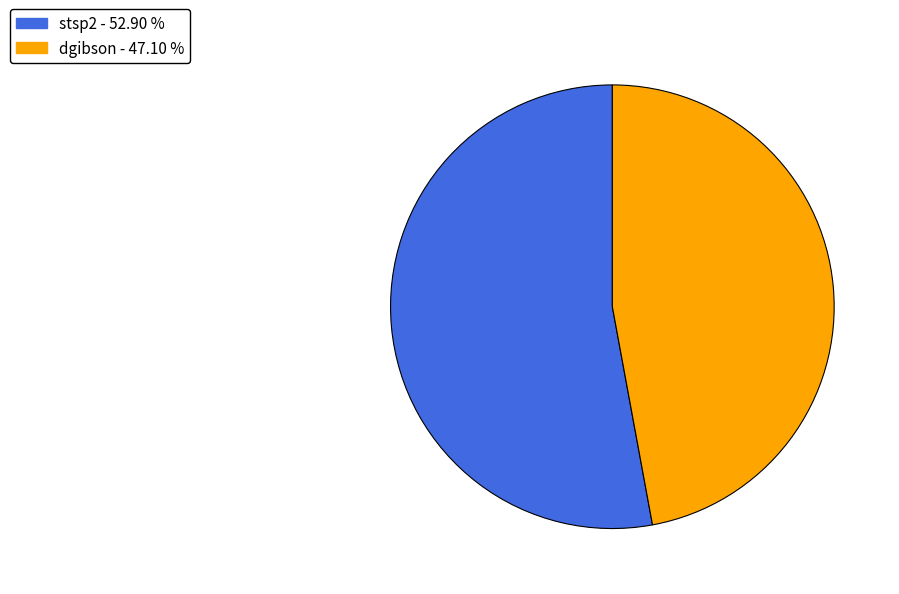

What is the largest slice in the pie chart?

stsp2